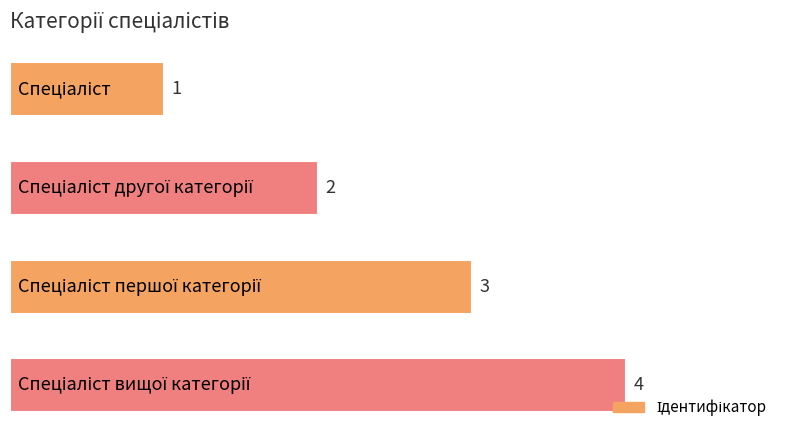

How many values are between 2 and 4?

3